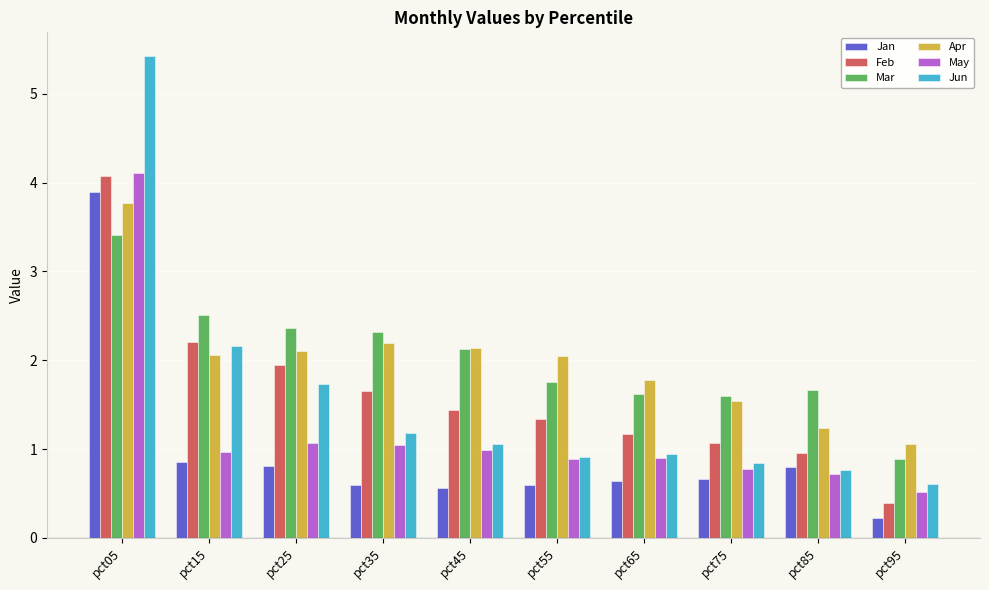

What is the lowest value of the Jan series?

0.2